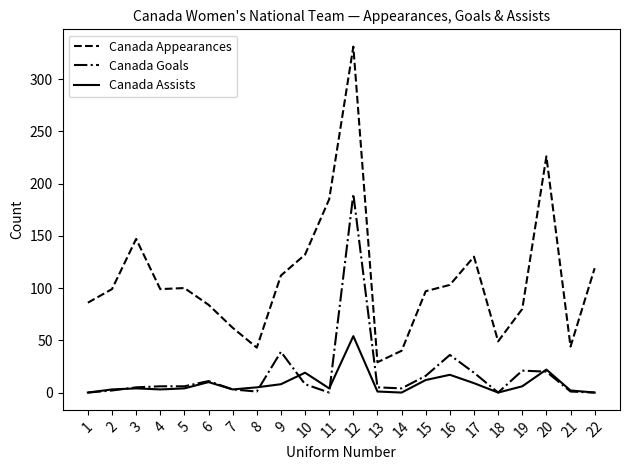

At which category is the sum across all series the highest?

12